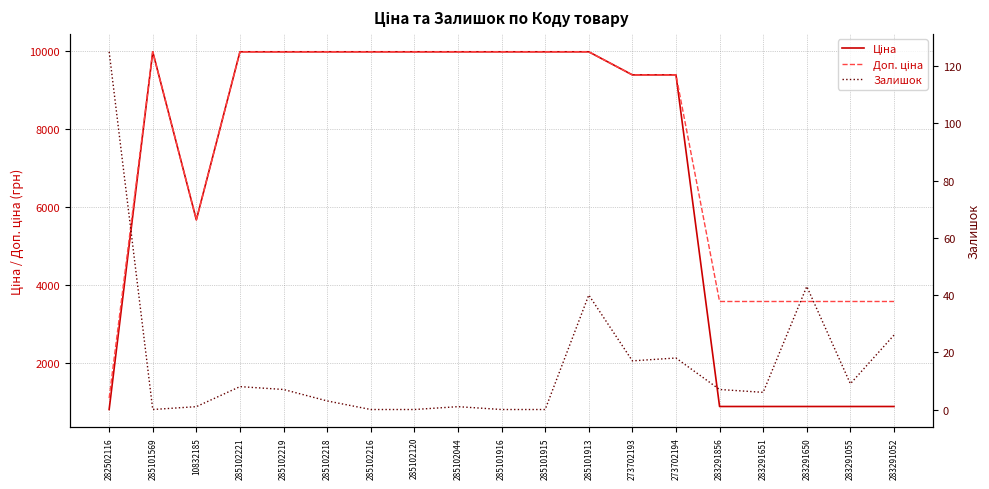

The value of Залишок at 285102044 is 0.3. True or false?

False